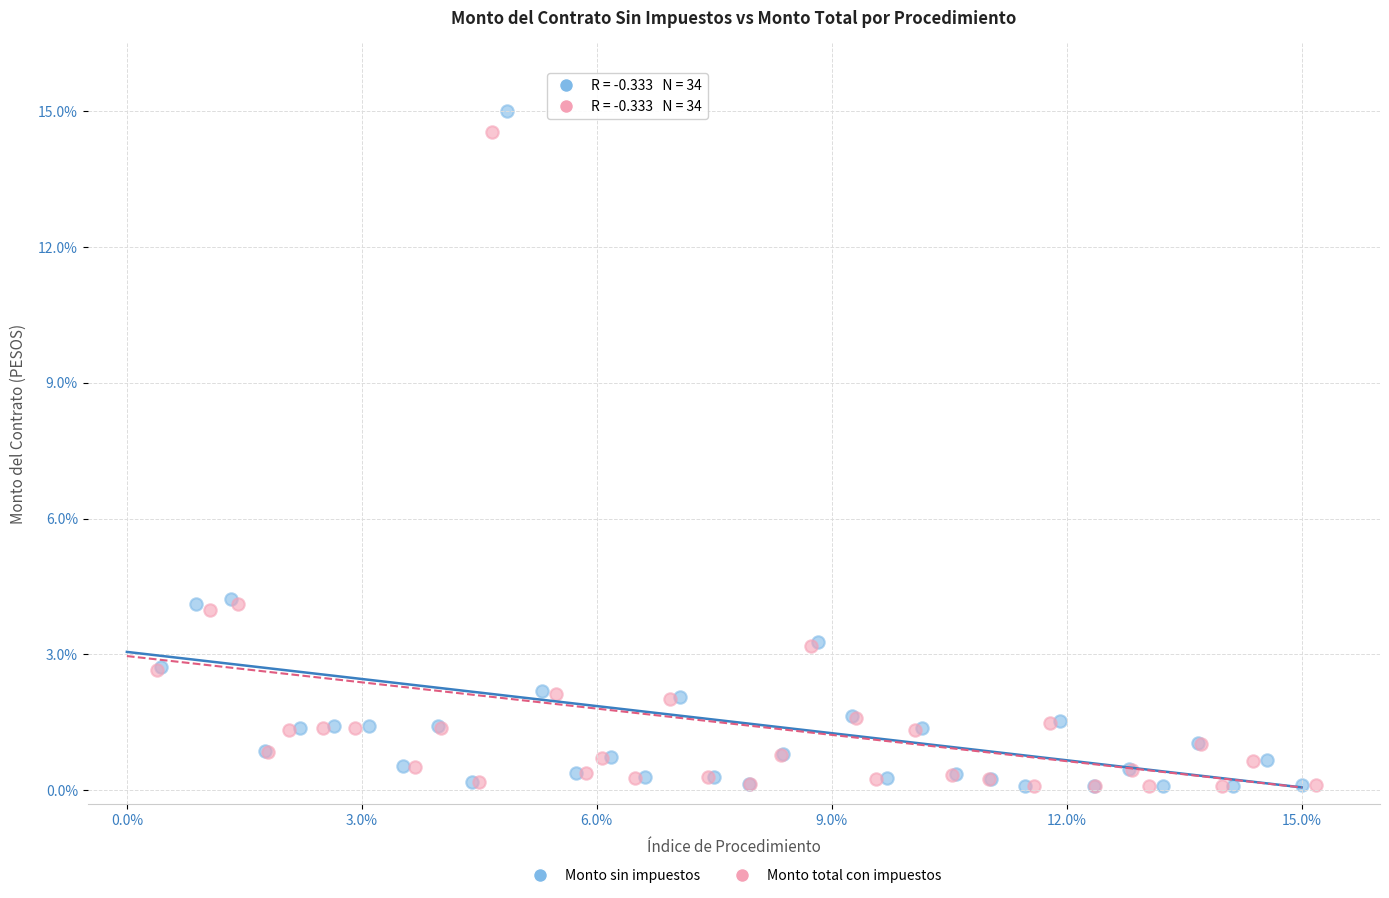

Which series reaches the maximum Y coordinate?

Monto sin impuestos